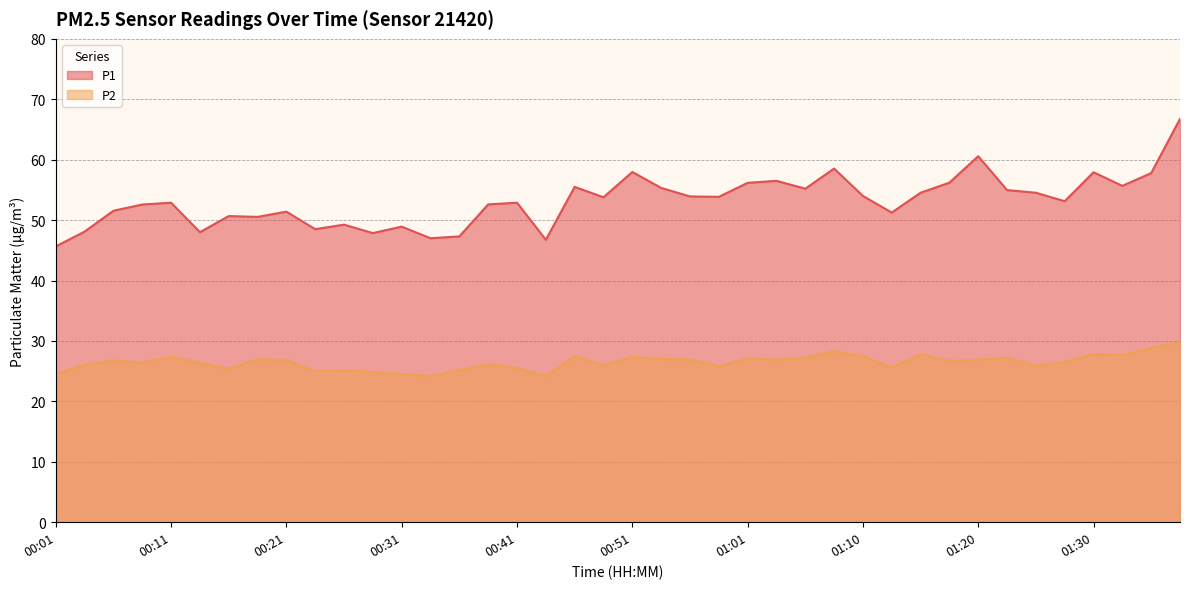

How many data points in P1 are above 53?

21